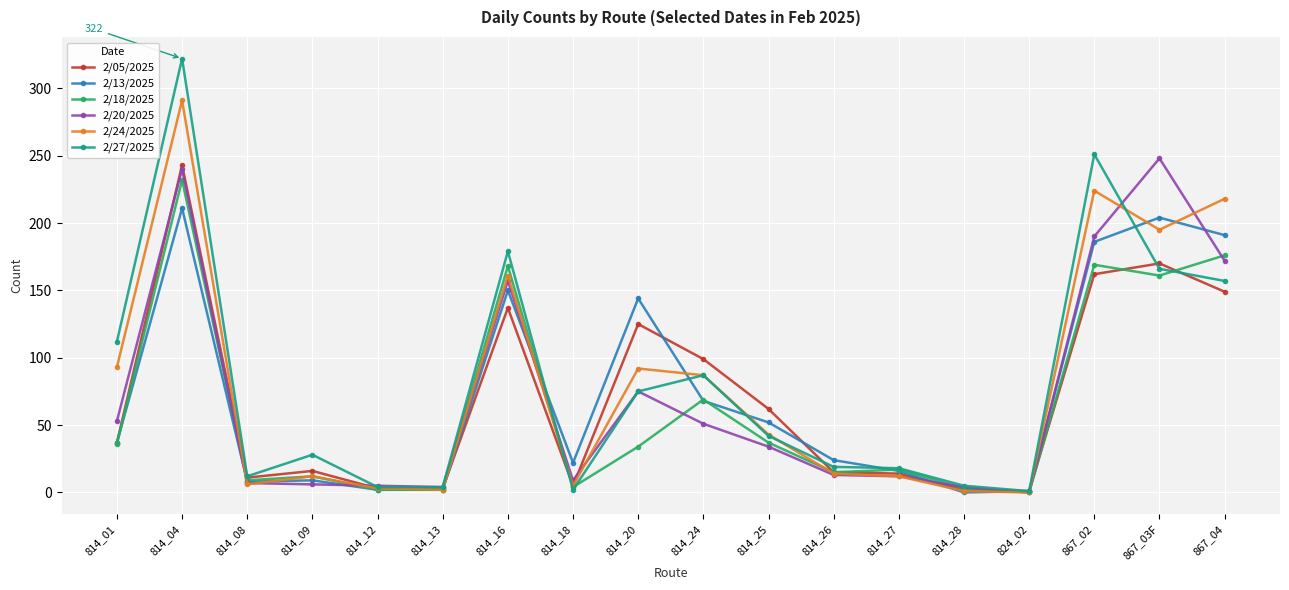

The 2/24/2025 series shows 2 at 814_13. True or false?

True